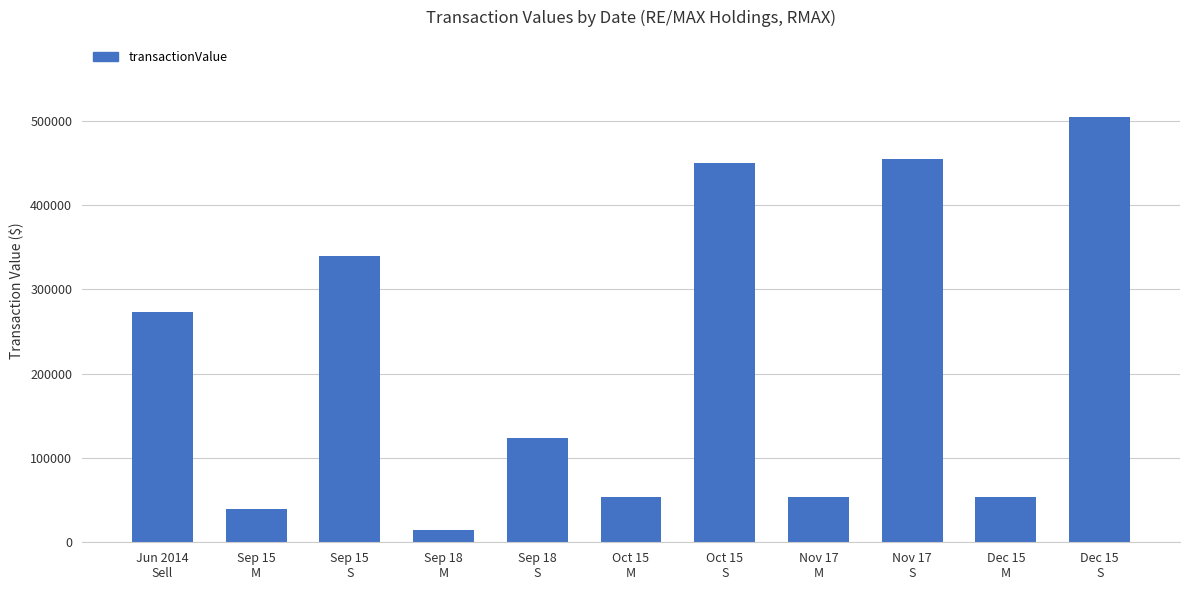

What is the difference between the values at Sep 18
S and Dec 15
S?

381398